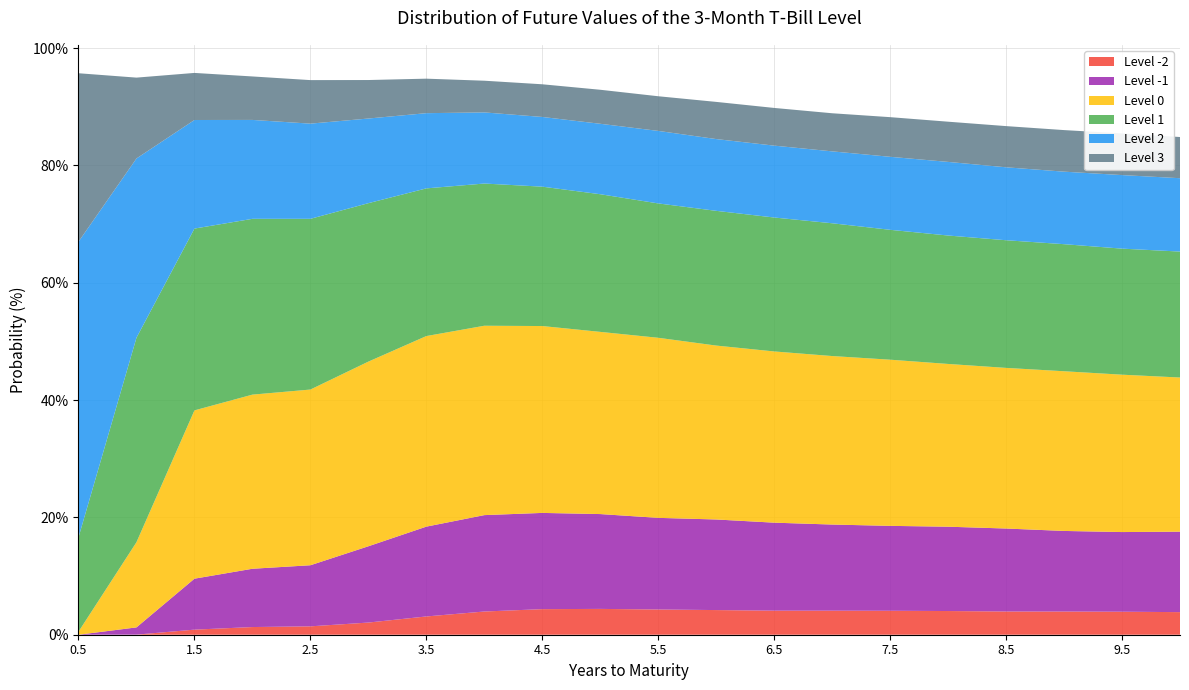

Reading left to right, transcribe all the data shown in this chart.

Level 2: 50.4	30.6	18.5	16.9	16.2	14.4	12.8	12.1	11.9	12.0	12.4	12.2	12.3	12.3	12.4	12.5	12.4	12.4	12.5	12.5
Level 1: 16.1	34.9	31.0	30.0	29.1	27.0	25.2	24.2	23.8	23.5	22.9	23.0	22.8	22.6	22.1	21.9	21.8	21.7	21.5	21.5
Level 0: 0.5	14.5	28.7	29.7	29.9	31.5	32.5	32.3	31.9	31.1	30.7	29.6	29.2	28.7	28.3	27.7	27.4	27.2	26.8	26.3
Level -1: 0.0	1.2	8.7	9.9	10.4	13.0	15.3	16.4	16.4	16.2	15.6	15.4	15.0	14.7	14.5	14.4	14.1	13.7	13.6	13.7
Level 3: 28.7	13.8	8.0	7.4	7.4	6.6	5.9	5.4	5.6	5.8	5.9	6.3	6.4	6.5	6.8	6.9	7.0	7.1	7.1	7.0
Level -2: 0.0	0.0	0.9	1.3	1.4	2.1	3.1	4.0	4.4	4.4	4.3	4.2	4.1	4.1	4.1	4.0	4.0	4.0	3.9	3.9